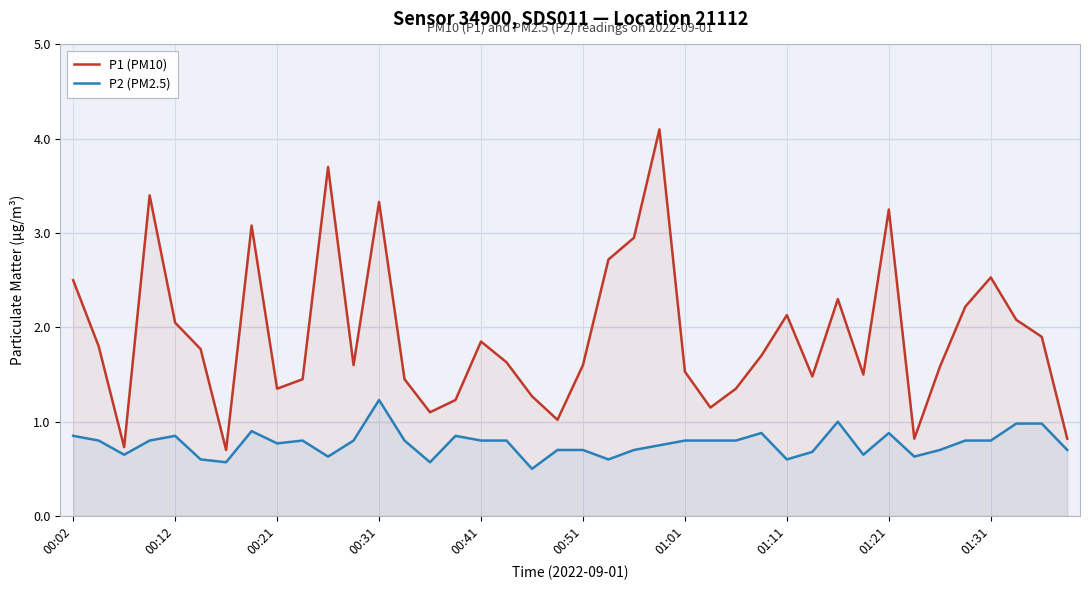

At how many categories does at least one series exceed 1?

36